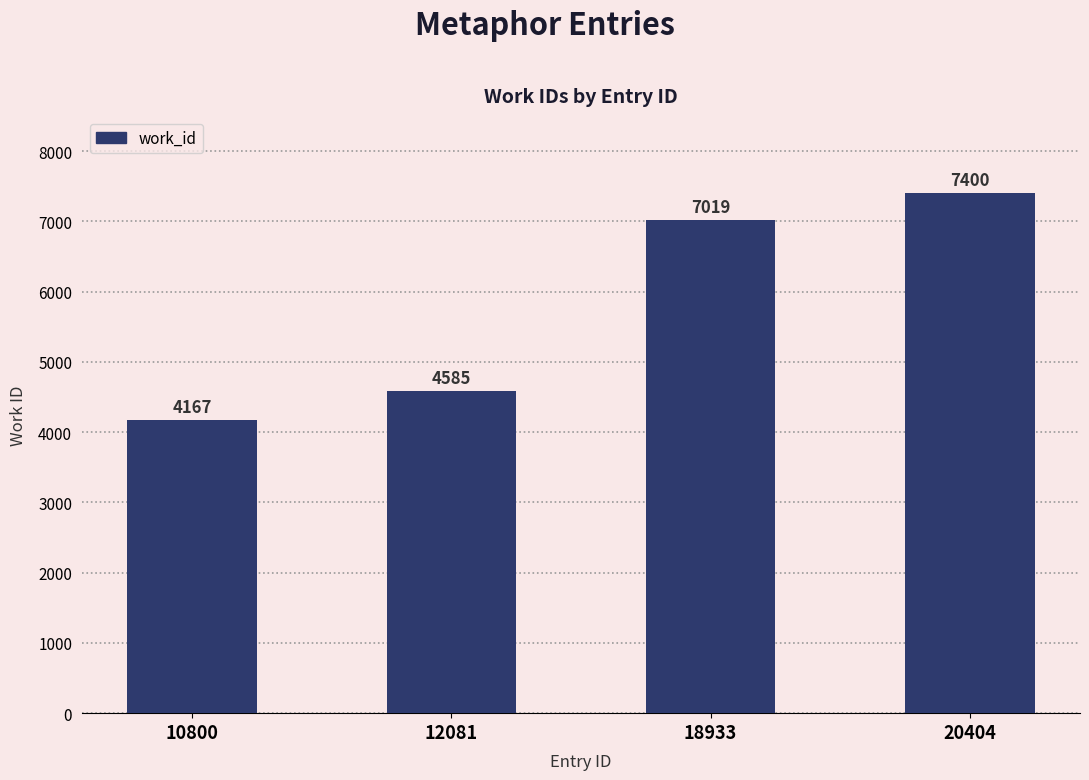

Are the bars grouped side by side (vs. stacked)?

No